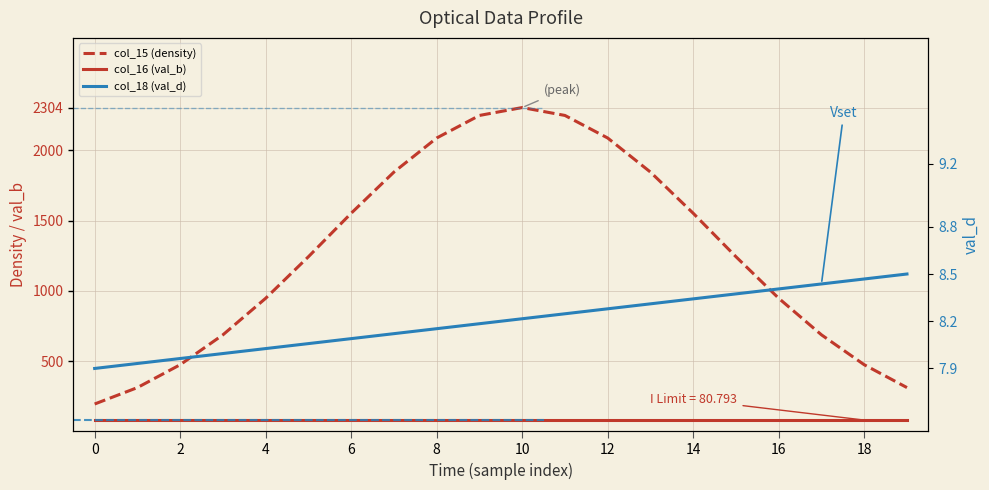

How many values in the col_18 (val_d) series exceed 8?

16